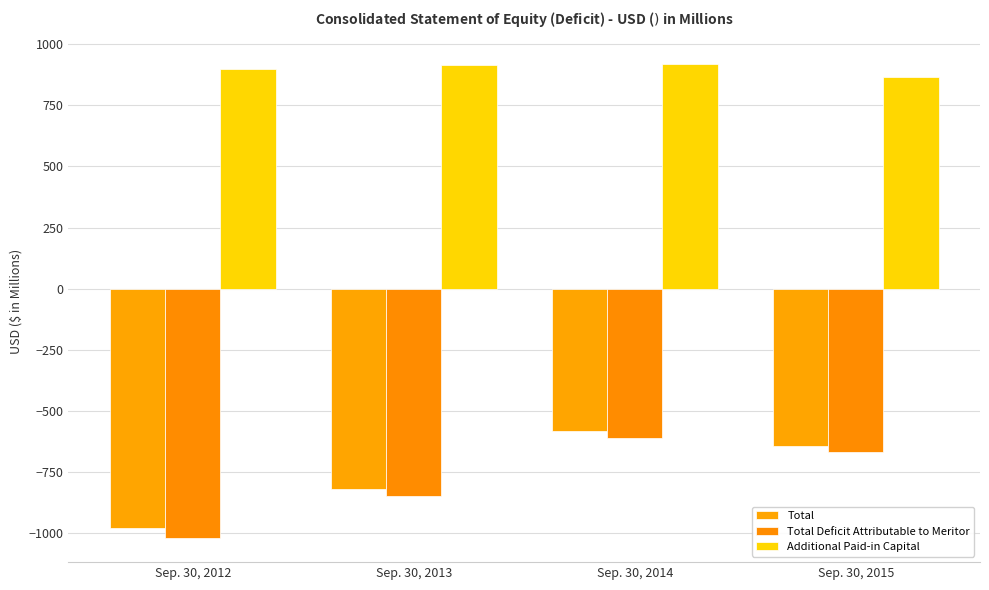

What is the highest value of the Additional Paid-in Capital series?

918